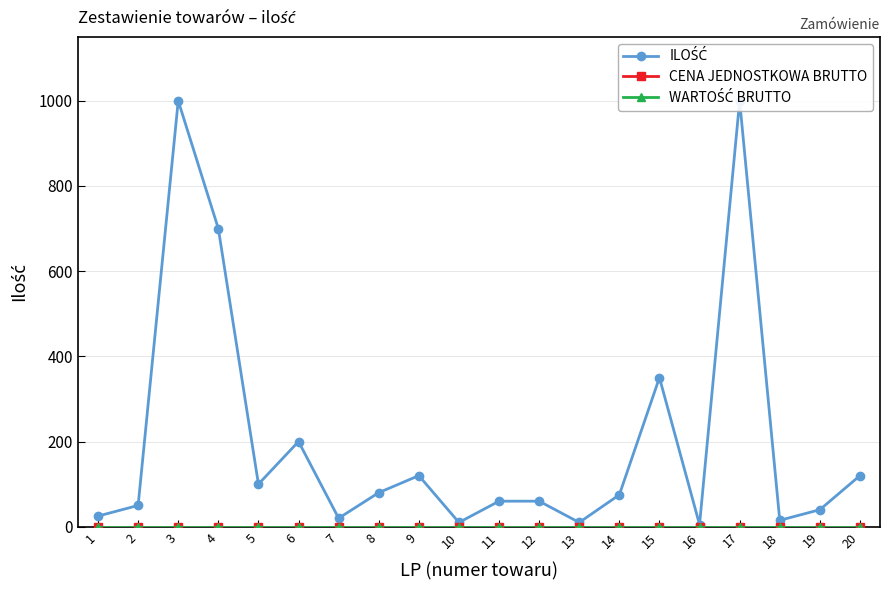

How many values in the ILOŚĆ series exceed 75?

9